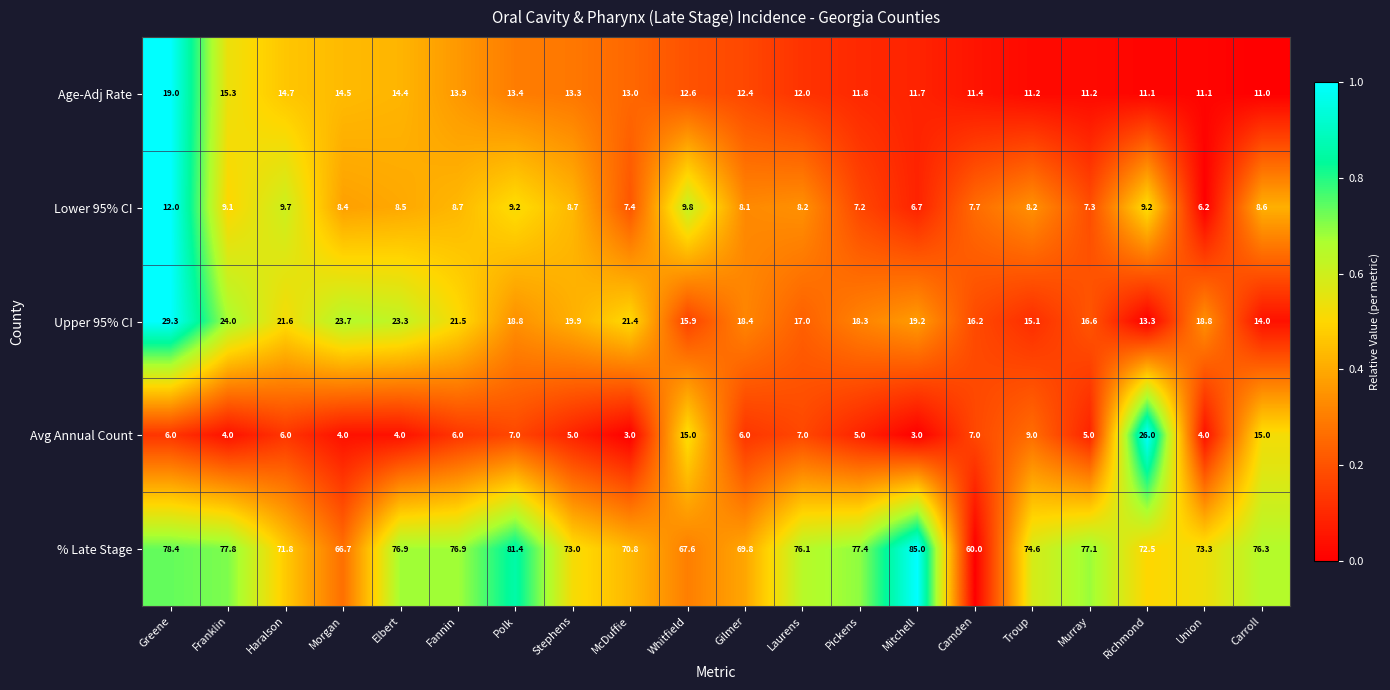

What is the difference between the highest and lowest values at Laurens?

69.1